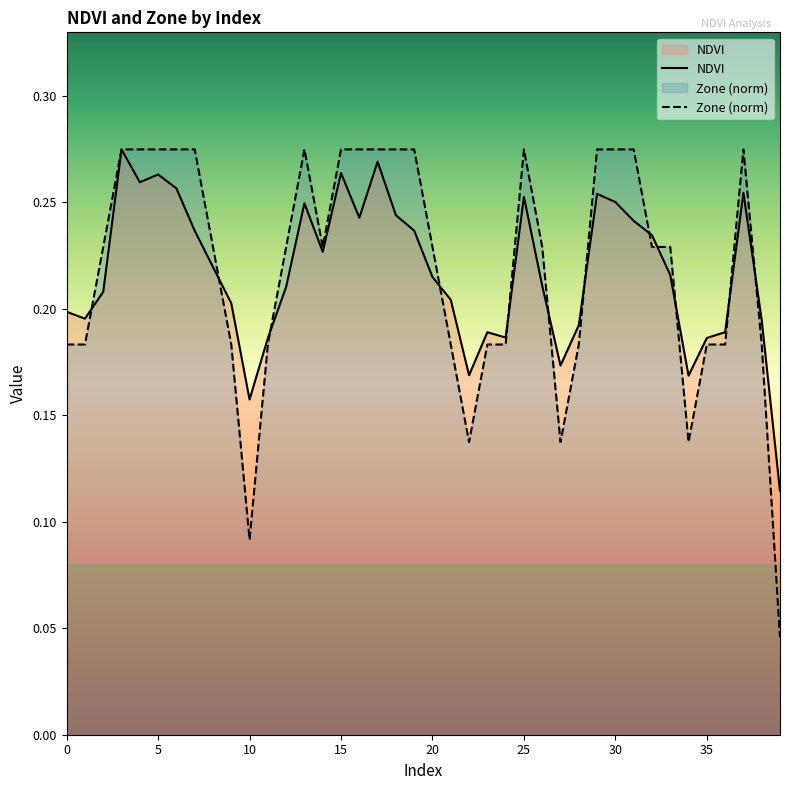

Which series ends up on top after the final intersection of Zone (norm) and NDVI?

NDVI